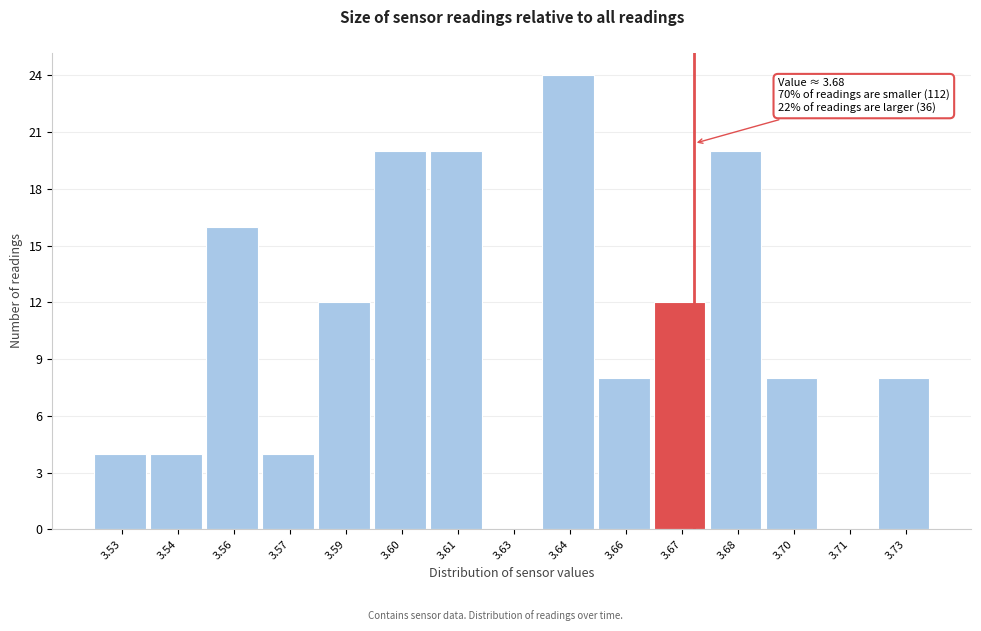

Reading left to right, transcribe all the data shown in this chart.

3.53=4	3.54=4	3.56=16	3.57=4	3.59=12	3.60=20	3.61=20	3.63=0	3.64=24	3.66=8	3.67=12	3.68=20	3.70=8	3.71=0	3.73=8